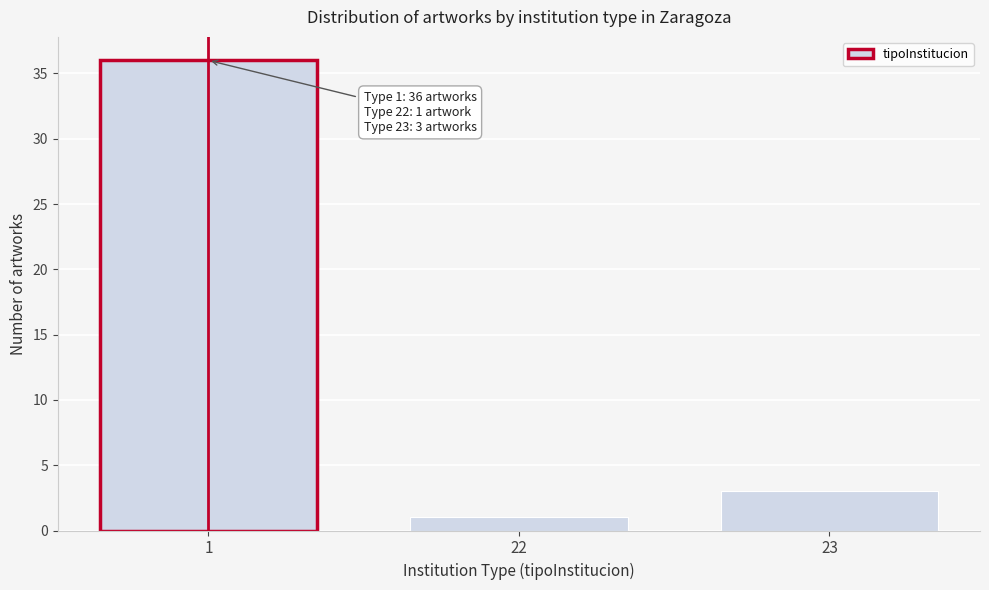

Reading left to right, list all the values displayed in this chart.

36	1	3